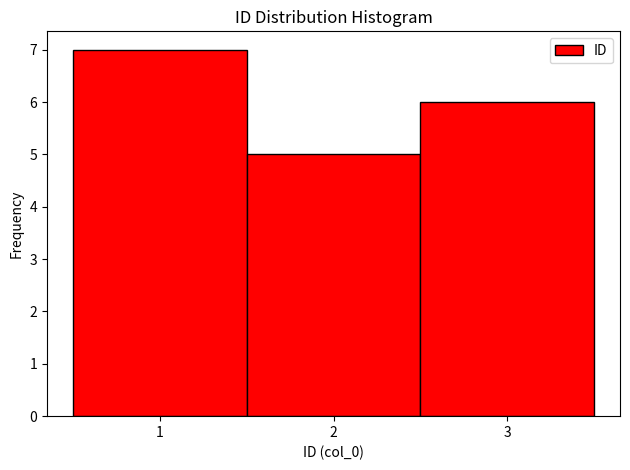

Over which range of the x-axis is the bar tallest?

0.5 to 1.5